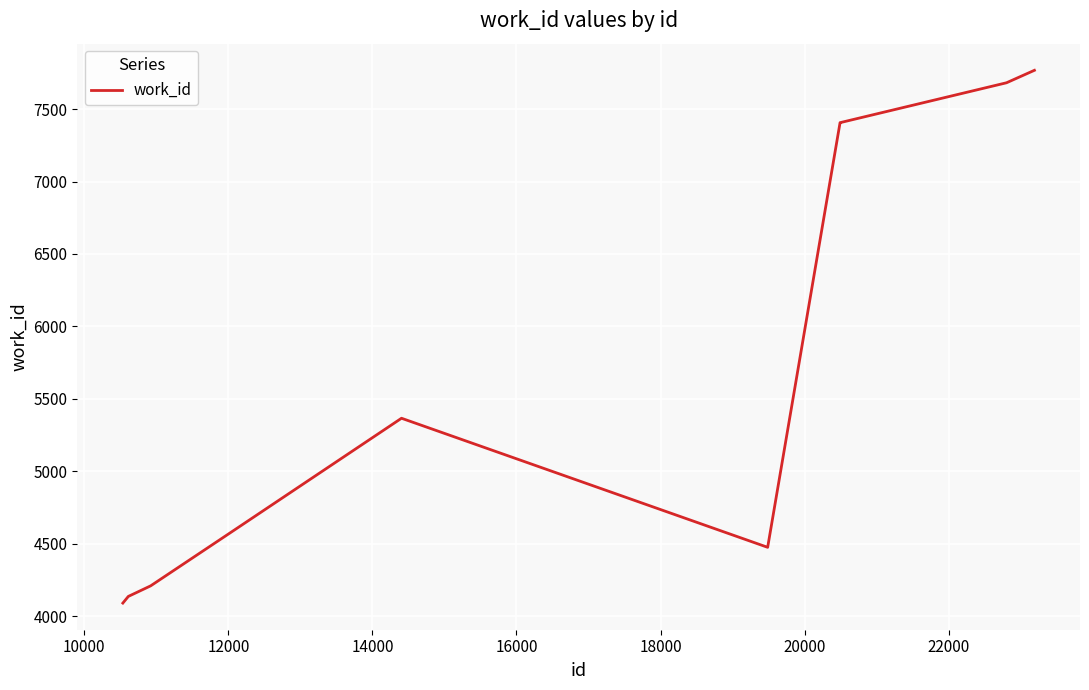

What is the difference between the maximum and minimum values?

3678